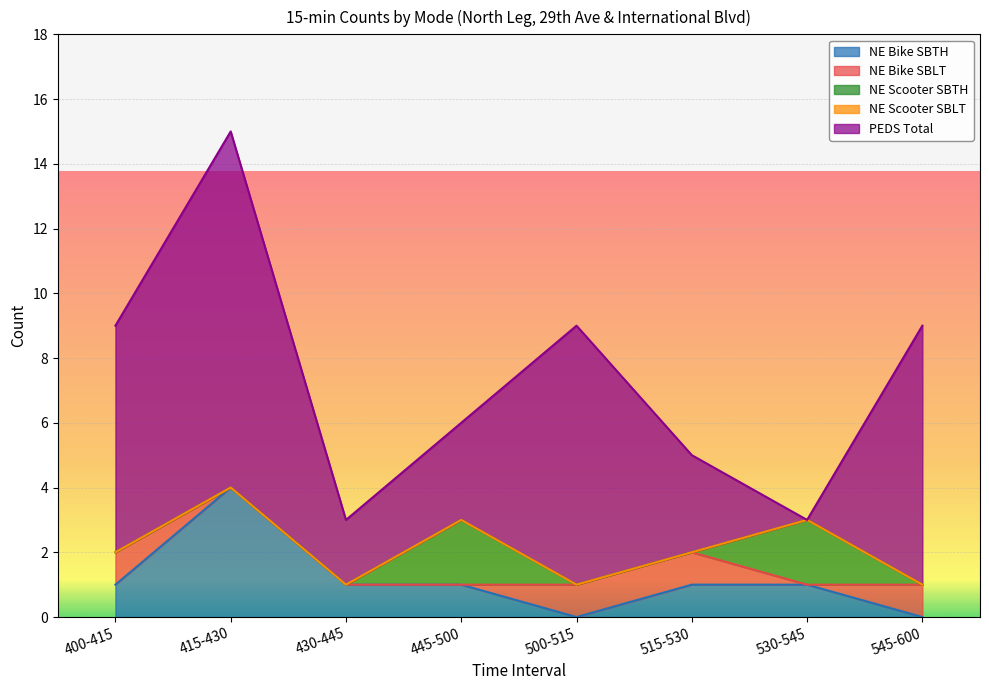

What is the total value across all series at 415-430?

15